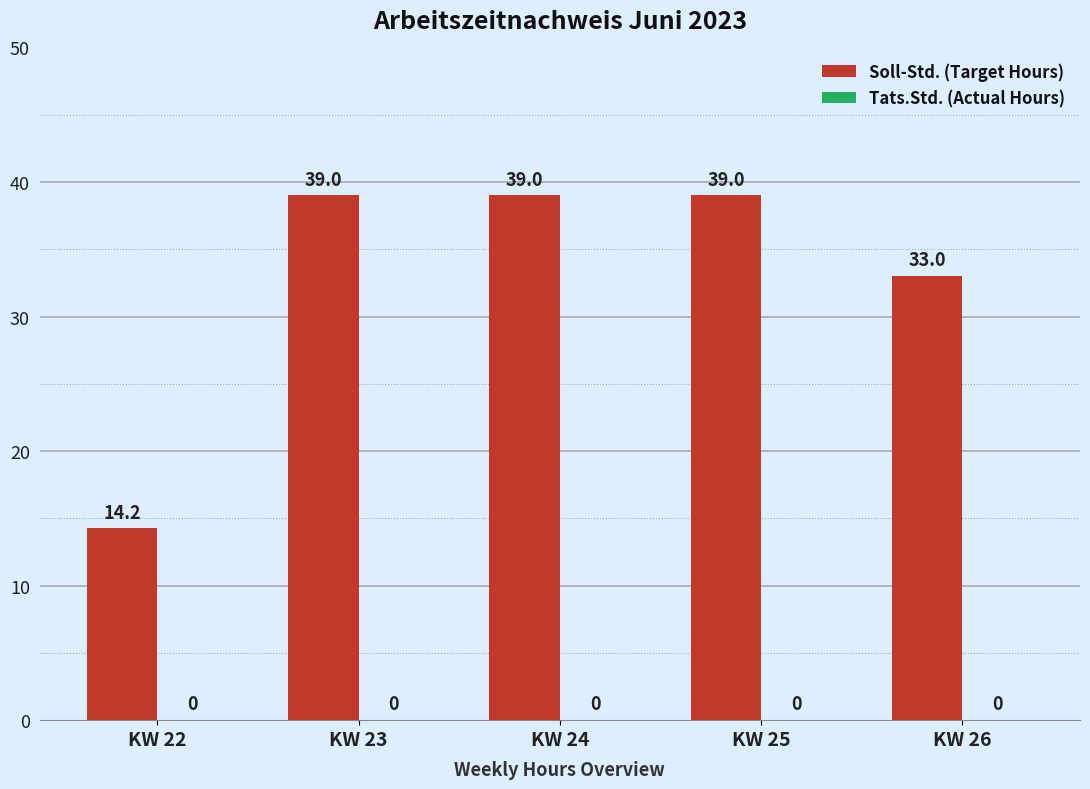

What is the greatest value displayed?

39.0